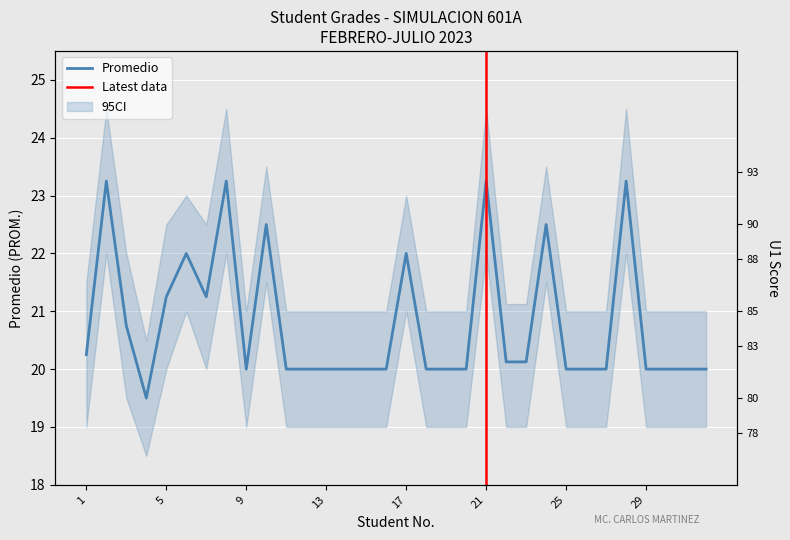

What value does the data have at 12?

20.0